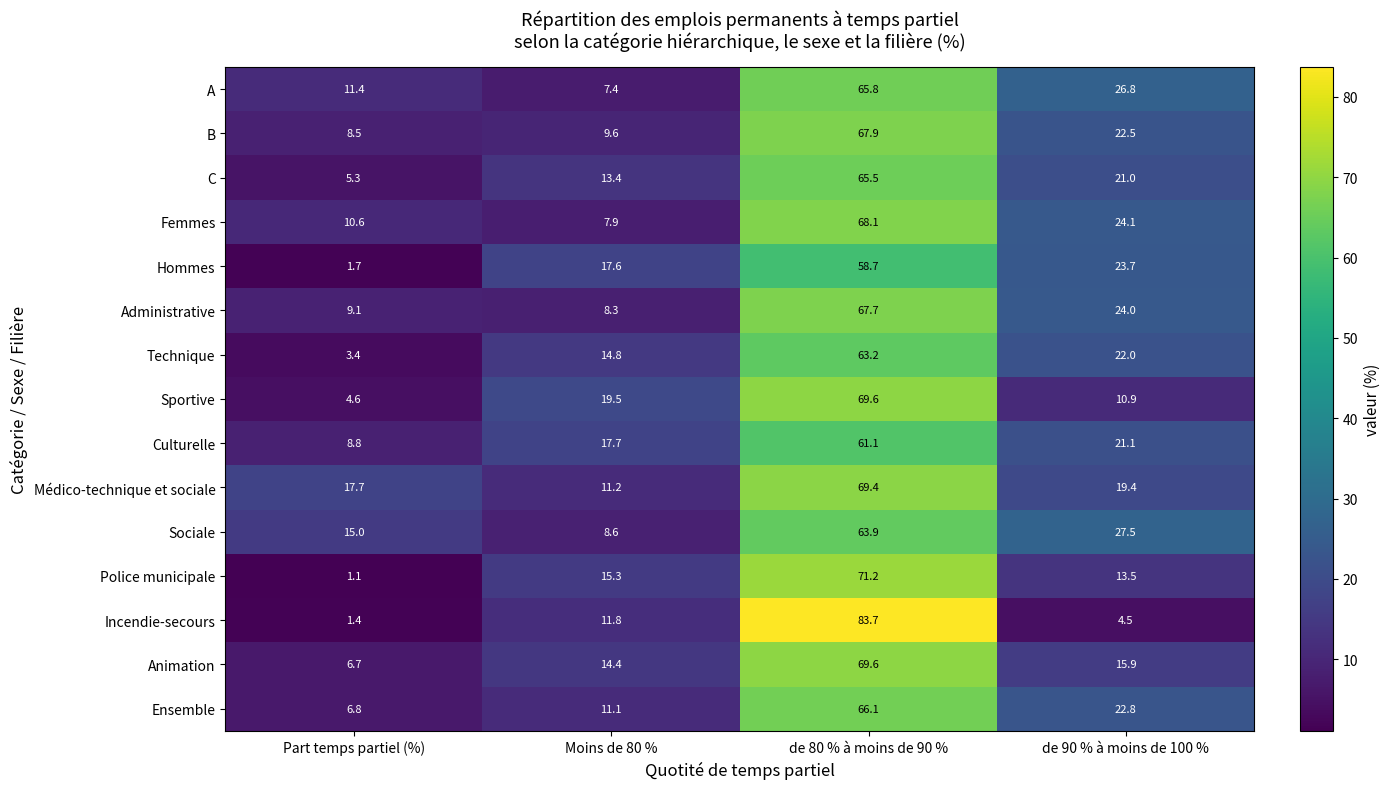

Is it true that A equals 38.0 at de 90 % à moins de 100 %?

False